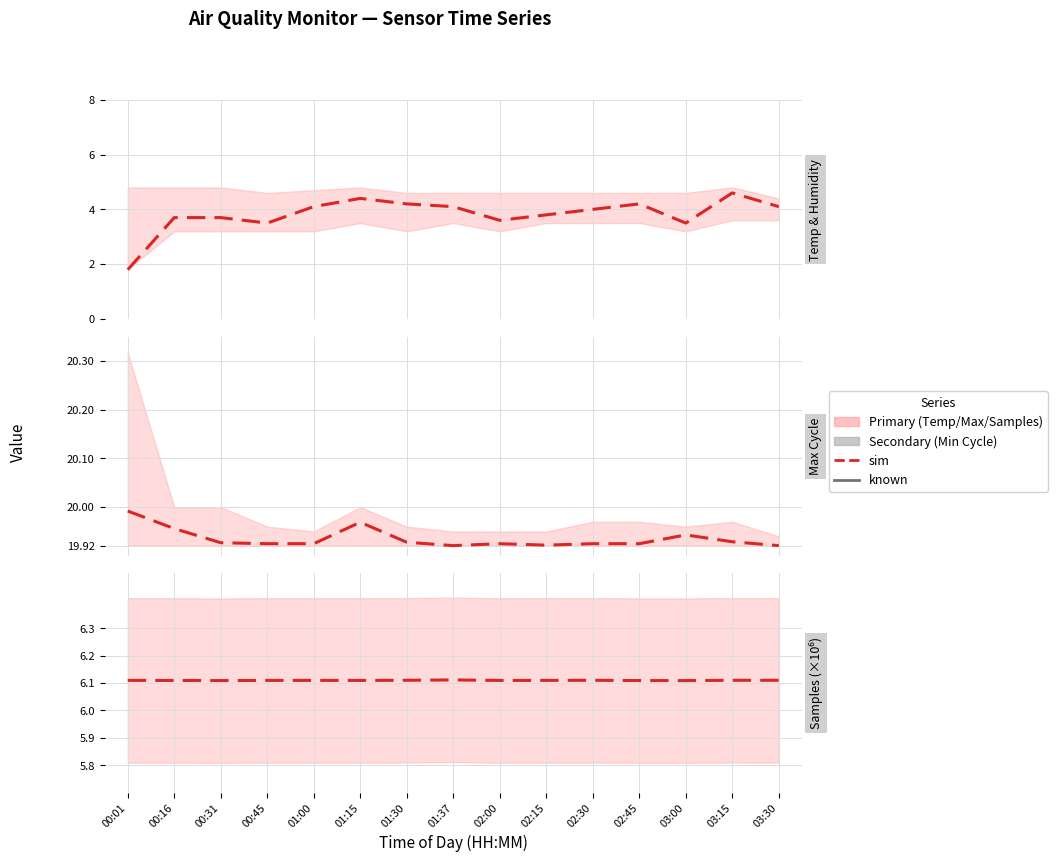

Is it true that known (secondary) equals 23.0 at 02:30?

True